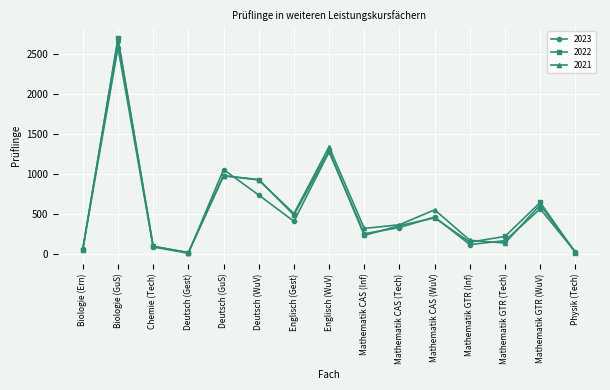

What is the label of the 10th point from the right?

Deutsch (WuV)